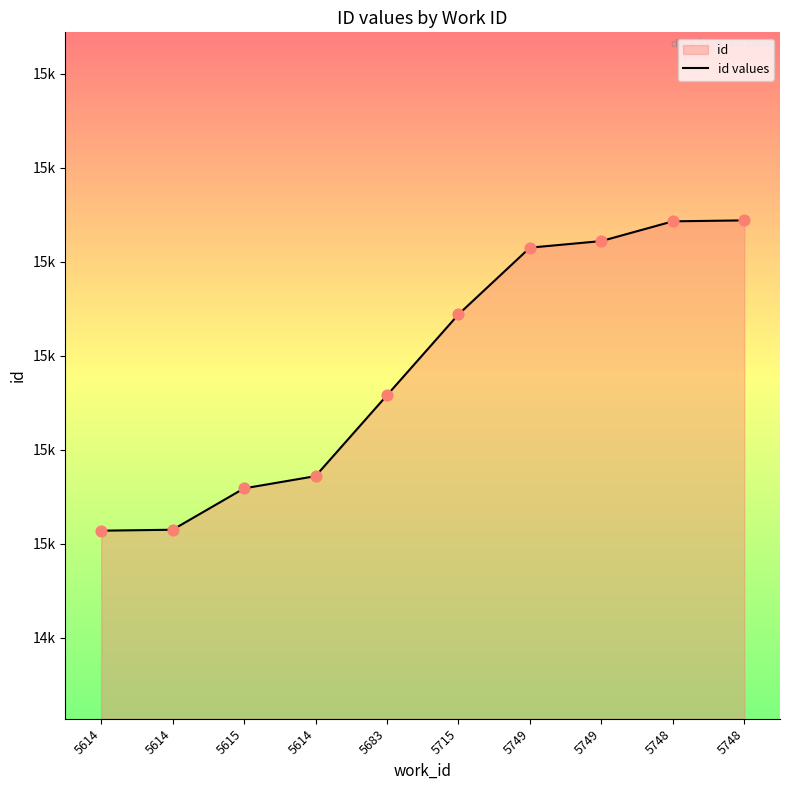

What is the ratio of the value at 5748 to the value at 5749?

1.0